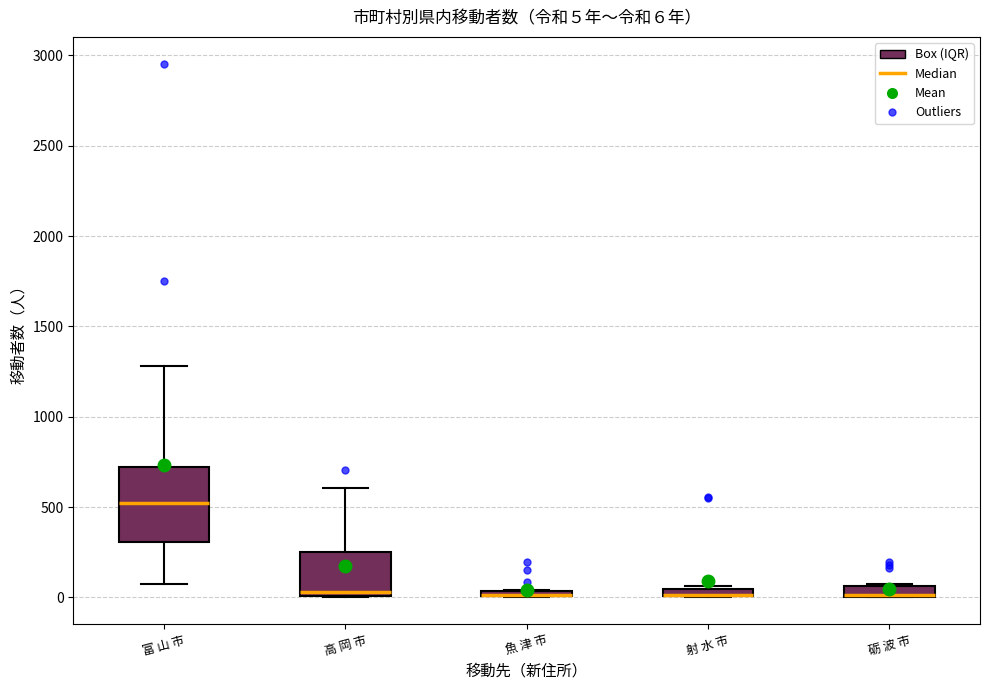

Comparing the boxes themselves (not the whiskers), which one is the tallest?

富 山 市